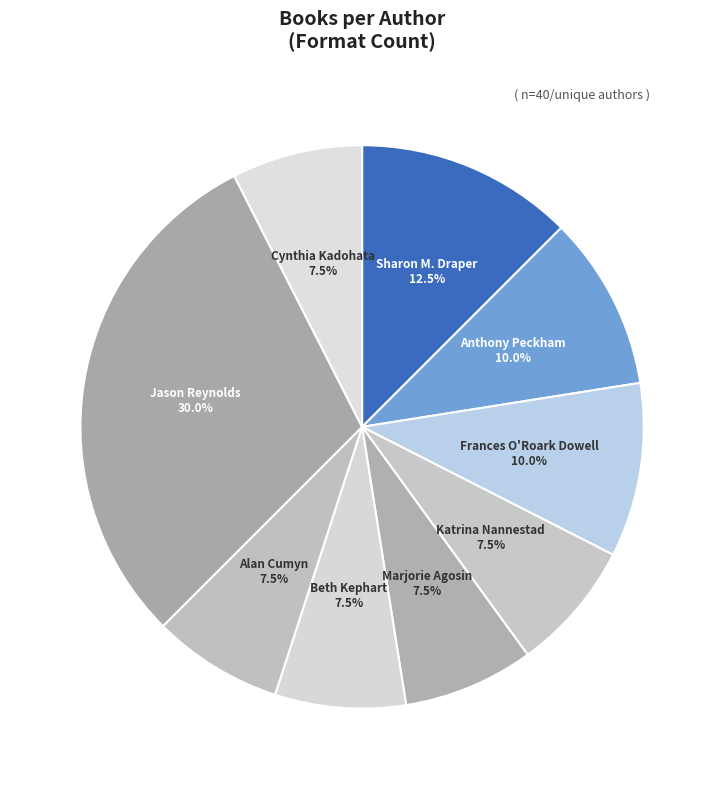

How many slices are in this pie chart?

9